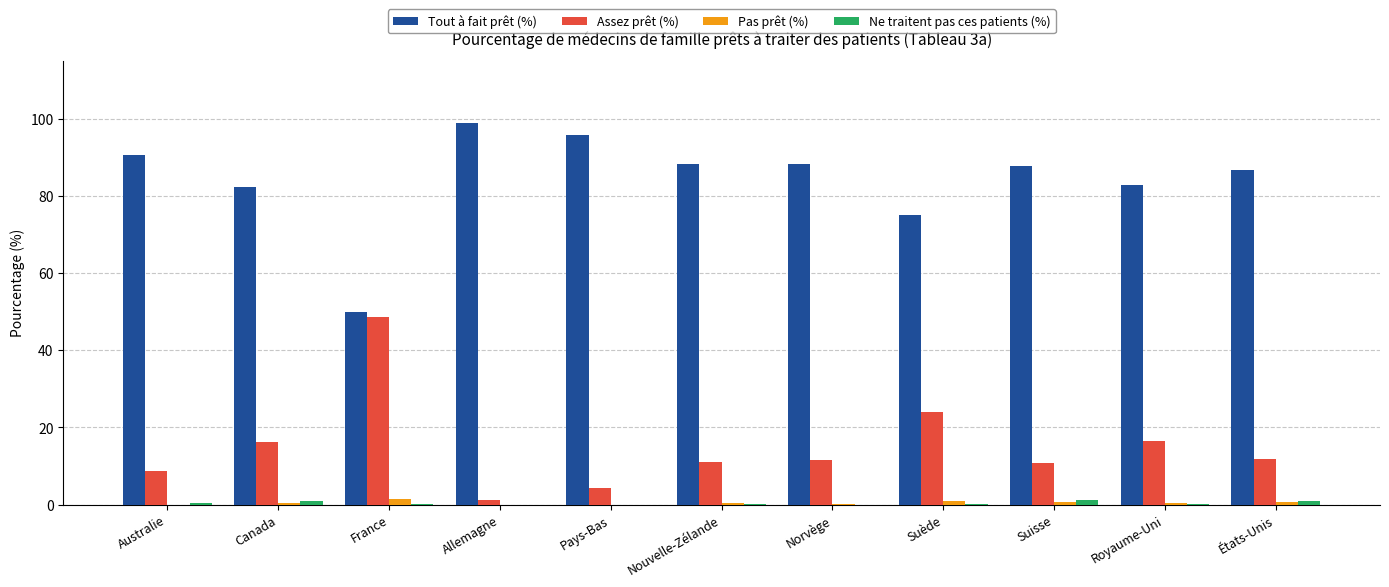

At which label does Tout à fait prêt (%) reach its peak?

Allemagne